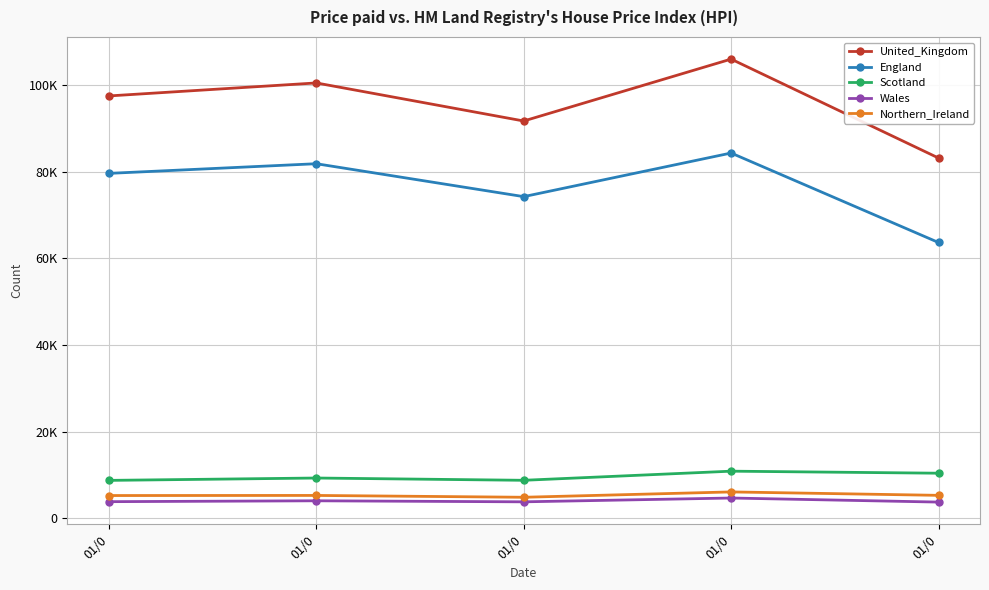

What are all the series names shown in the legend?

United_Kingdom, England, Scotland, Wales, Northern_Ireland